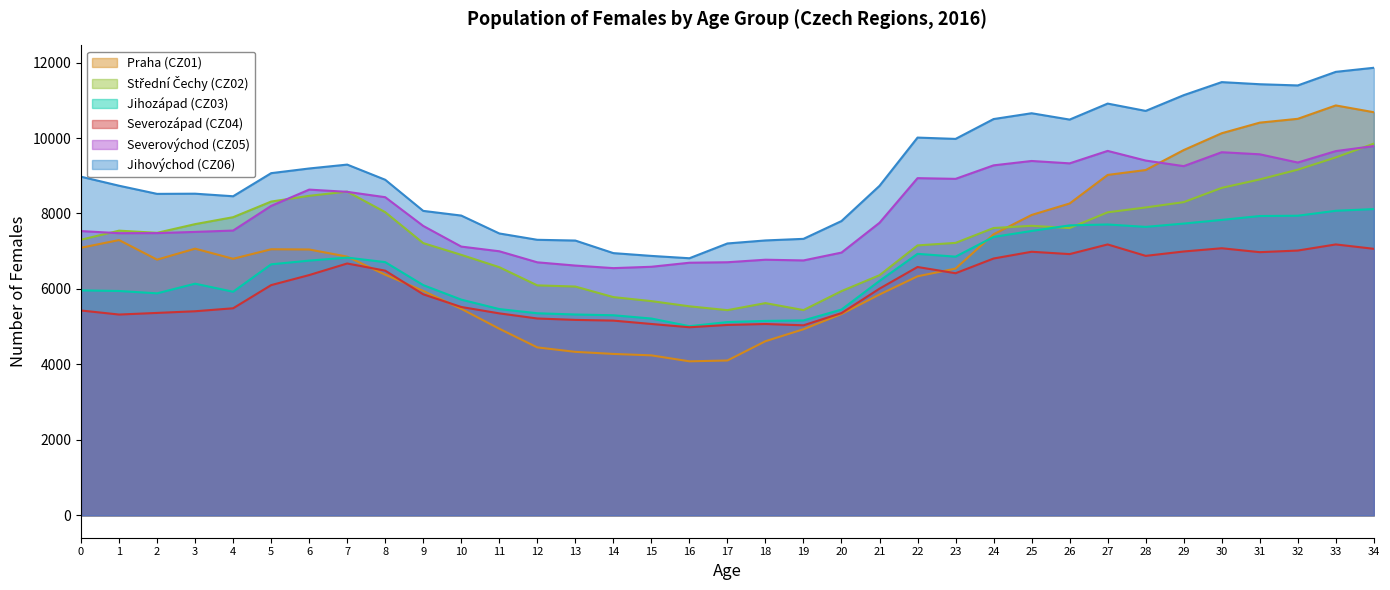

What is the difference between the maximum and second lowest values in the Praha (CZ01) series?

6760